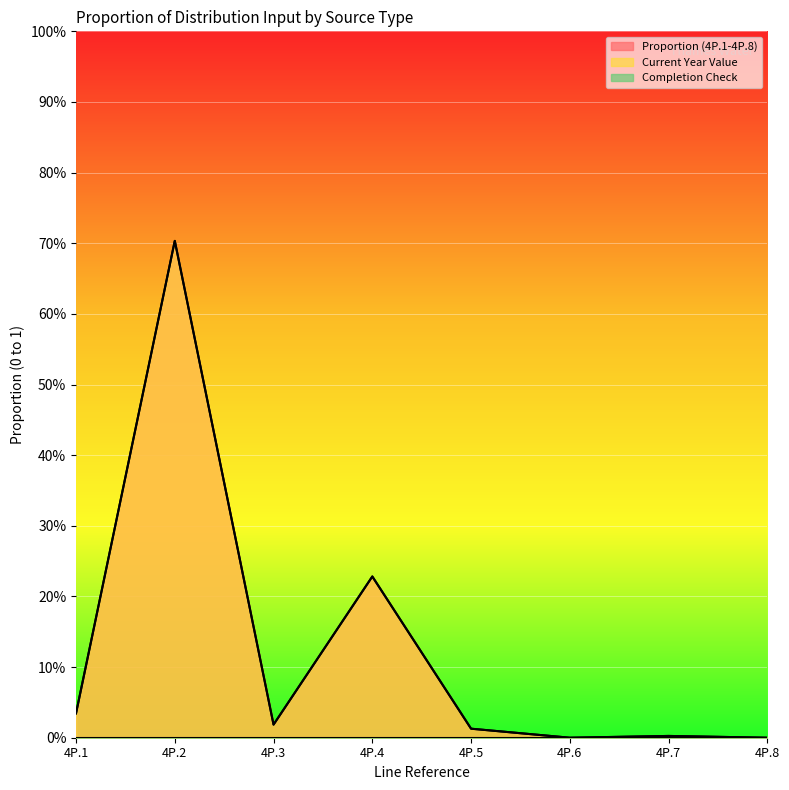

Count the number of categories in the chart.

8